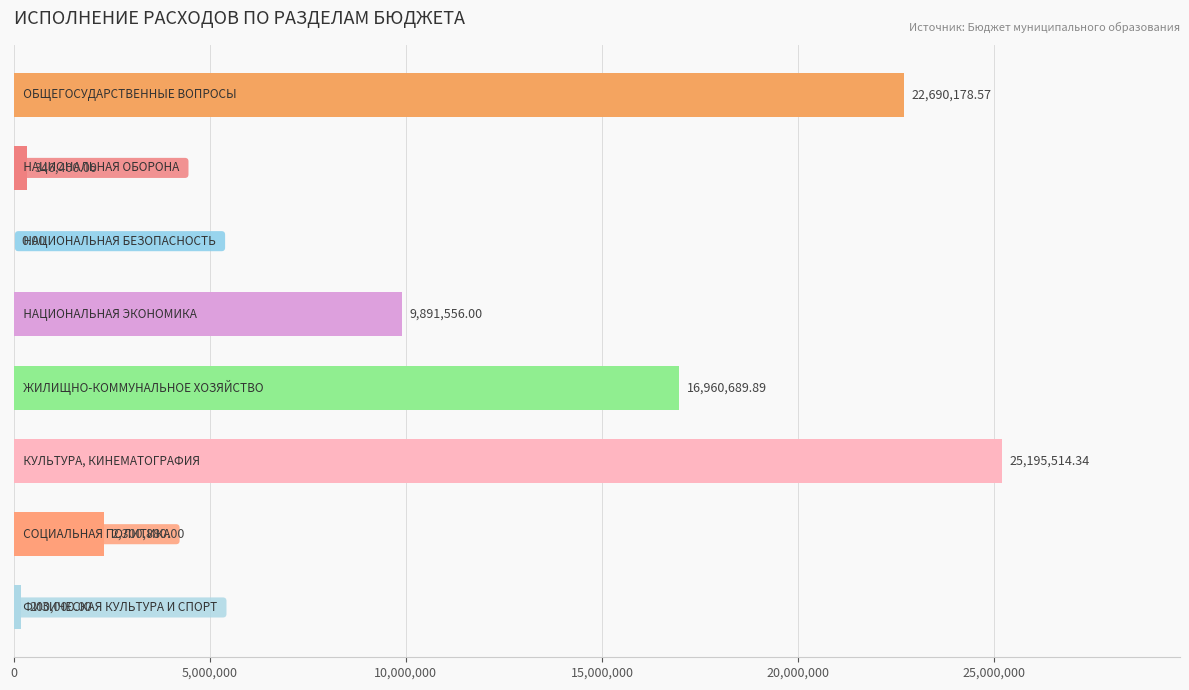

What is the sum of all values?

77585218.8